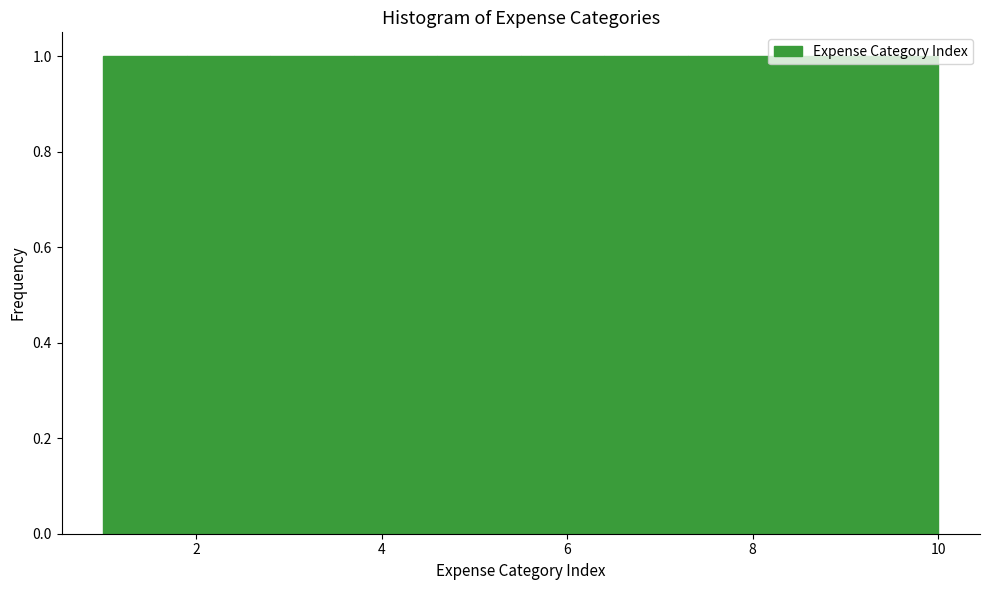

Reading left to right, list every bar in this chart as the range it spans on the x-axis followed by its height. Neither the bar edges nor the heights are printed on the chart, so give them approximately, as read against the axes.

1.0 to 1.9: 1
1.9 to 2.8: 1
2.8 to 3.7: 1
3.7 to 4.6: 1
4.6 to 5.5: 1
5.5 to 6.4: 1
6.4 to 7.3: 1
7.3 to 8.2: 1
8.2 to 9.1: 1
9.1 to 10.0: 1